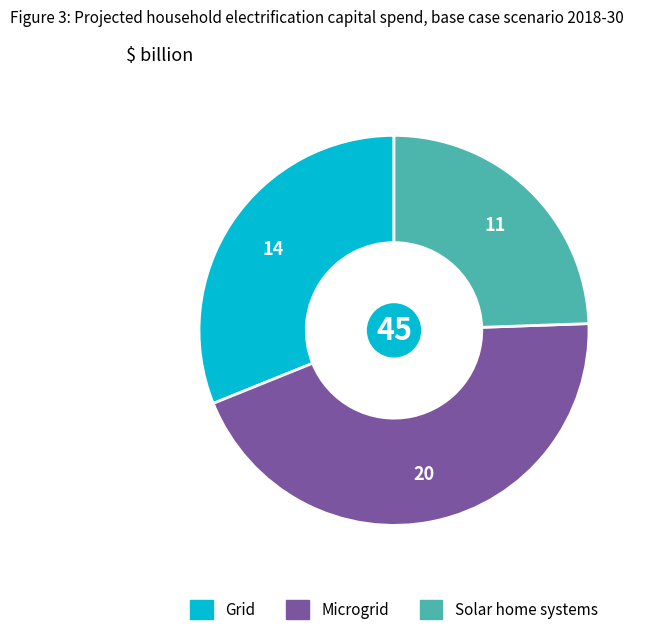

Is there any slice that represents more than half of the pie?

No